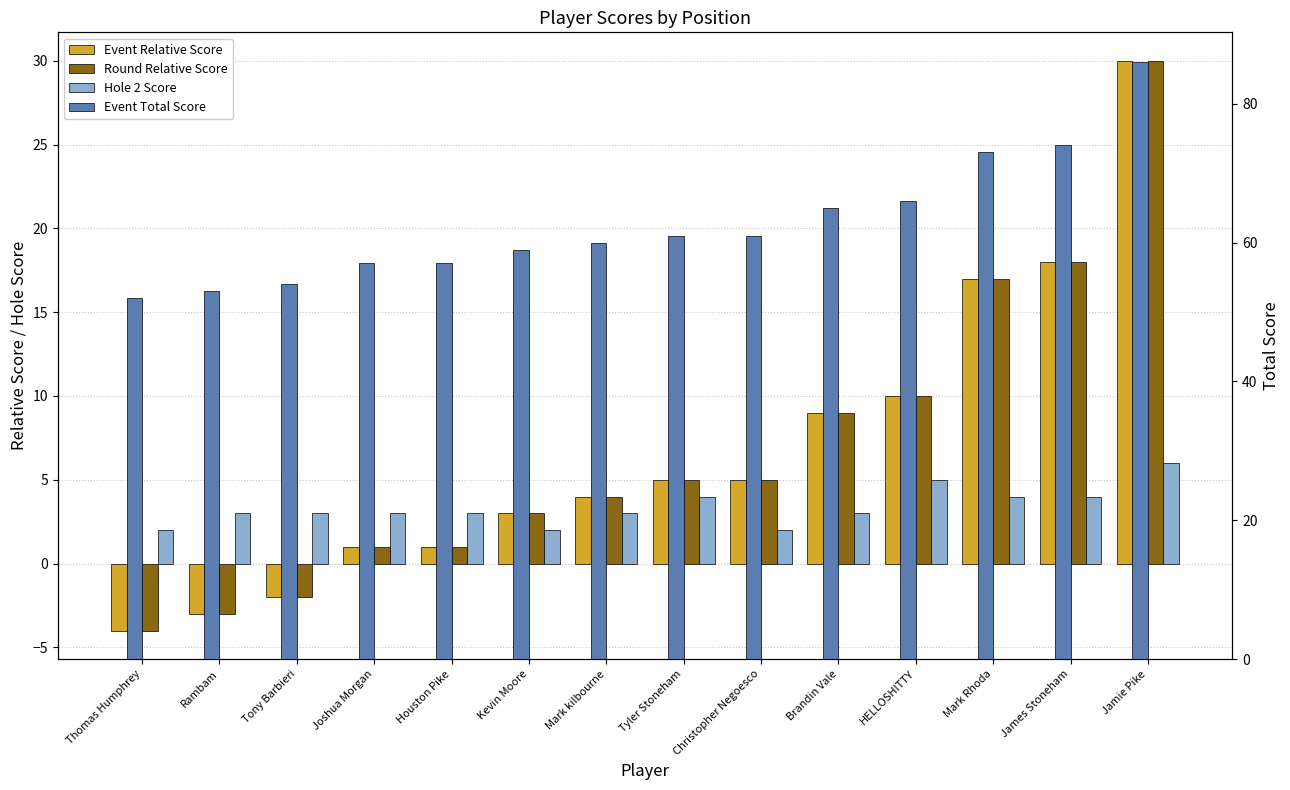

At which label does Event Total Score first exceed 61?

Brandin Vale